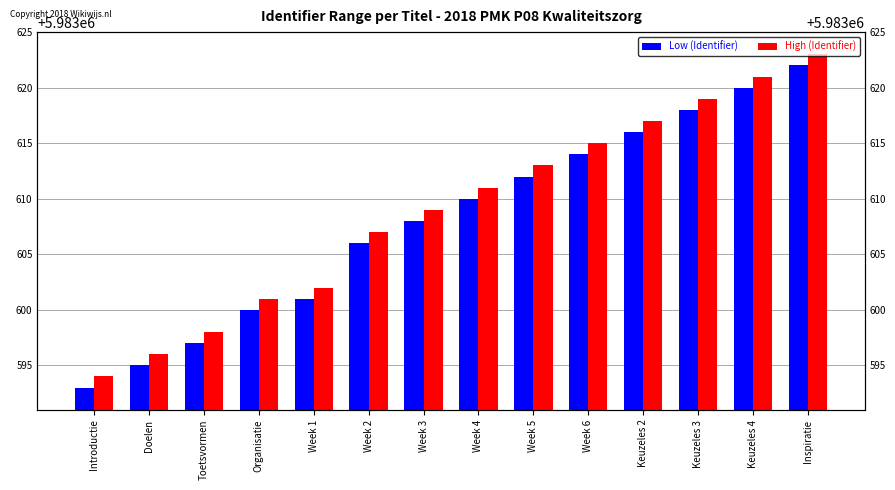

What is the spread (max minus min) of values at Week 1?

1